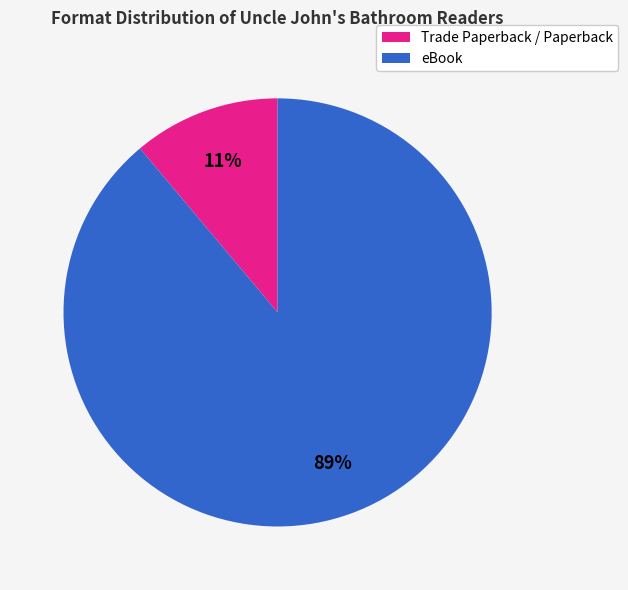

To the nearest percent, what portion does Trade Paperback / Paperback represent?

11%